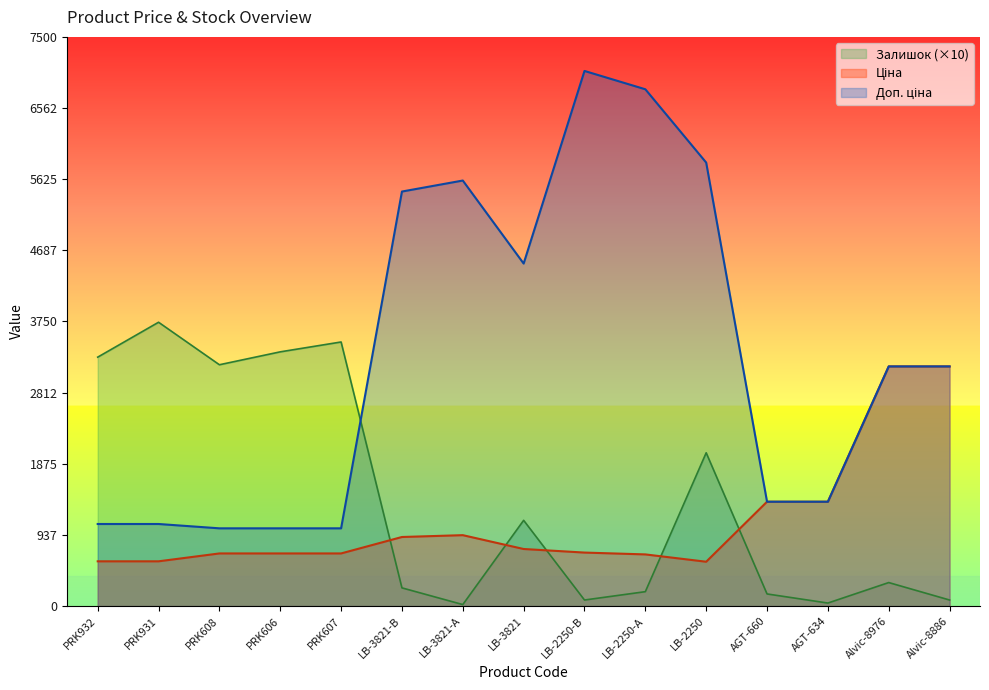

True or false: Доп. ціна has a value of 7051.3 at LB-2250-В.

True